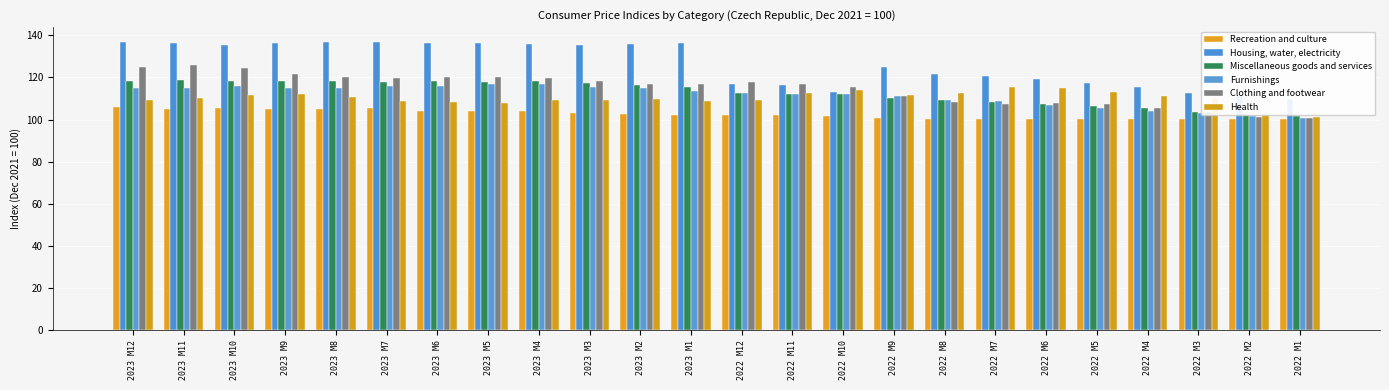

Between 2022 M8 and 2023 M2, which is larger?

2023 M2